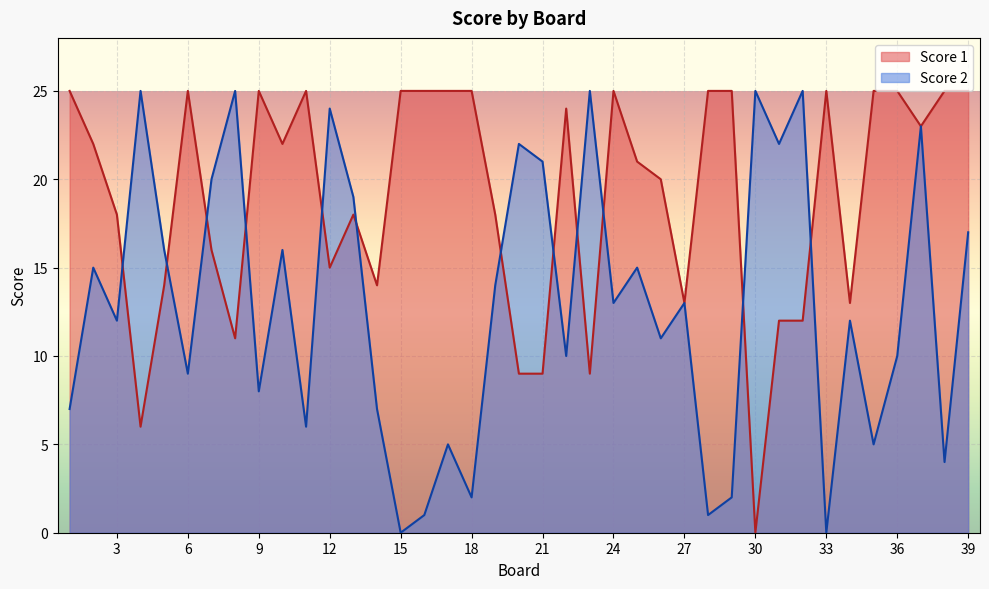

Does the chart display data point markers on the line(s)?

No